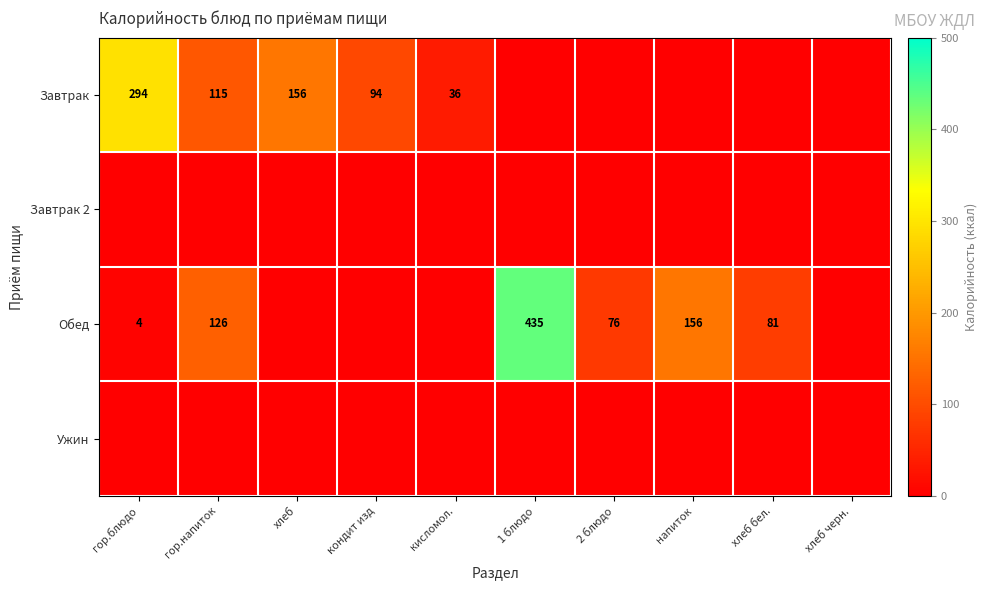

True or false: Завтрак has a value of 115 at гор.напиток.

True